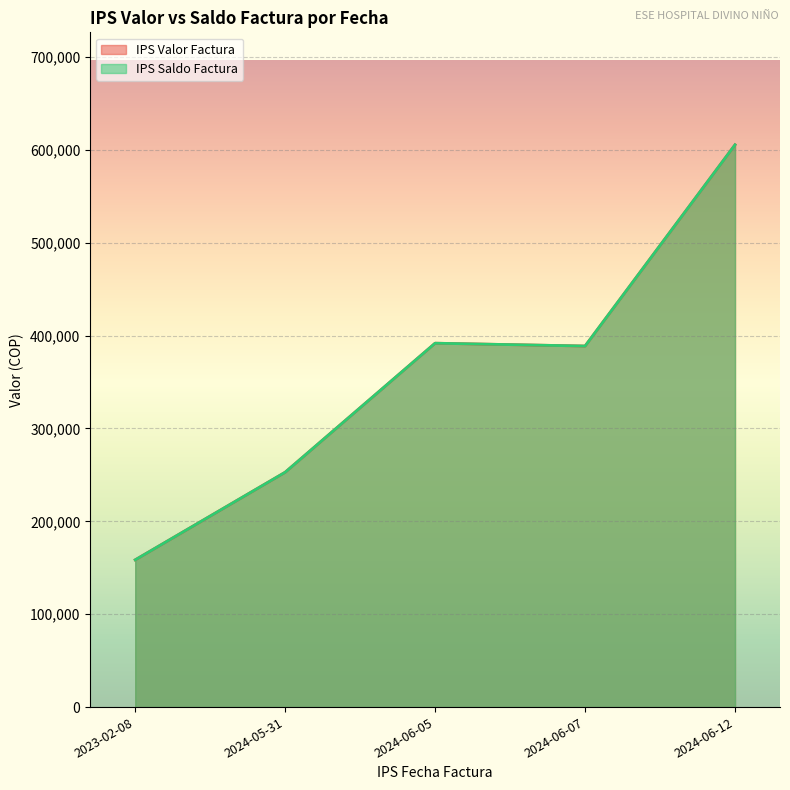

Rank the series at 2024-05-31 from highest to lowest value.

IPS Valor Factura, IPS Saldo Factura